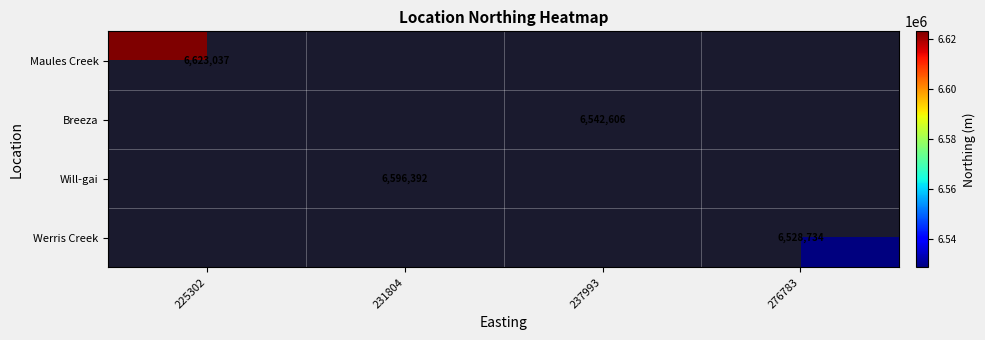

The Werris Creek series shows 6528734 at 276783. True or false?

True